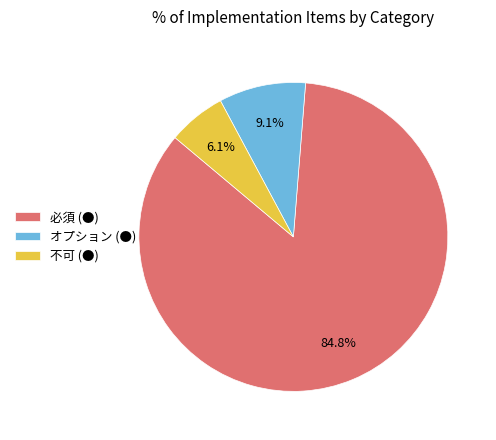

What percentage is NOT represented by 不可 (●)?

93.9%